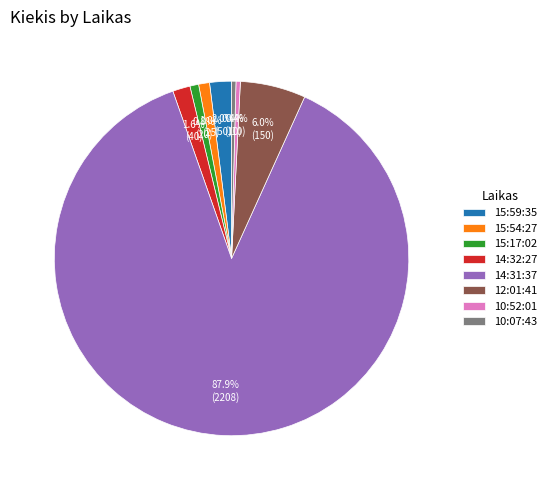

Which category has the biggest portion of the pie?

14:31:37